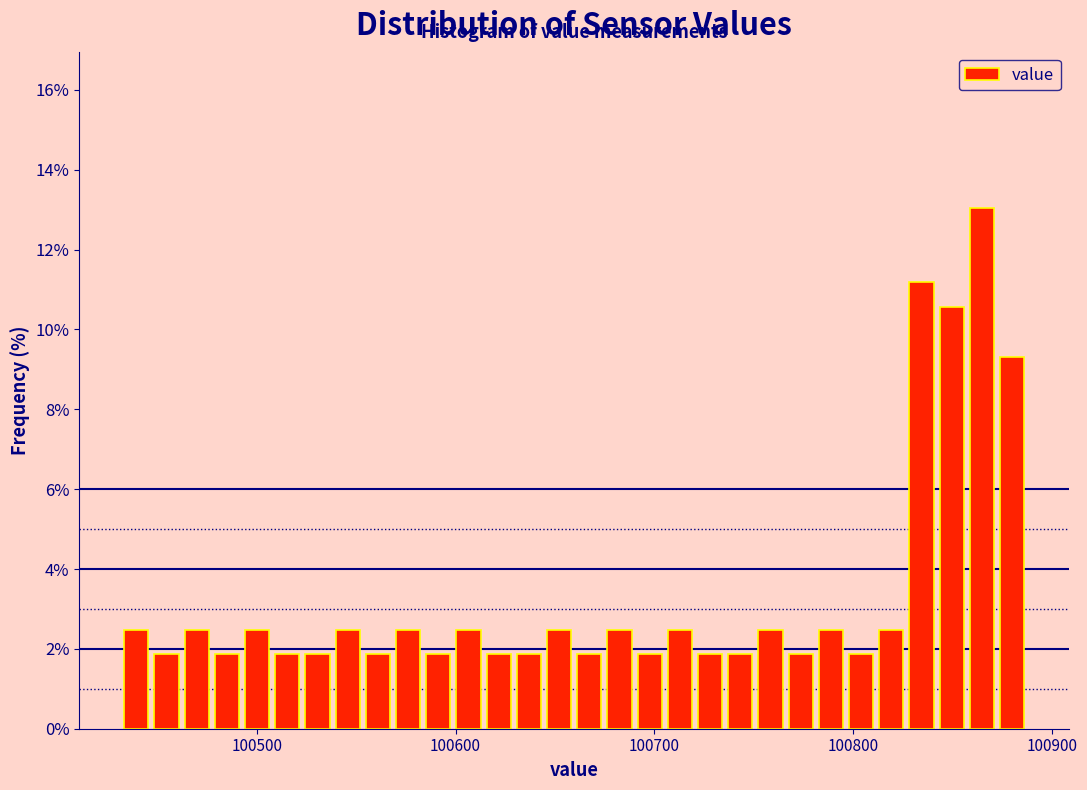

Read against the x-axis, roughly where is the centre of the tallest bar?

100860